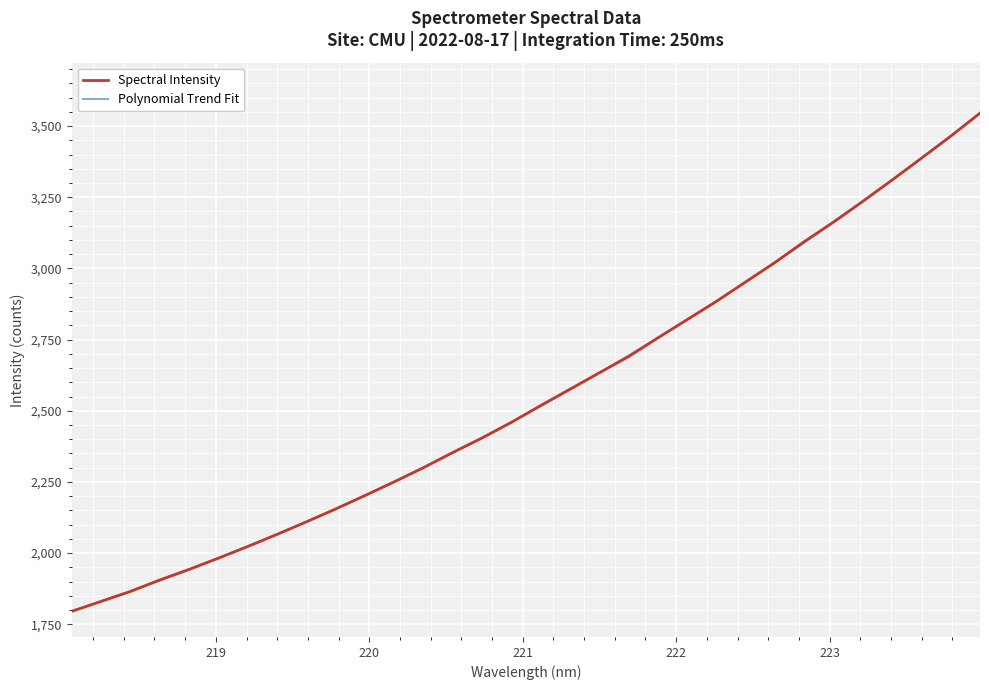

What is the smallest value displayed?

1795.2